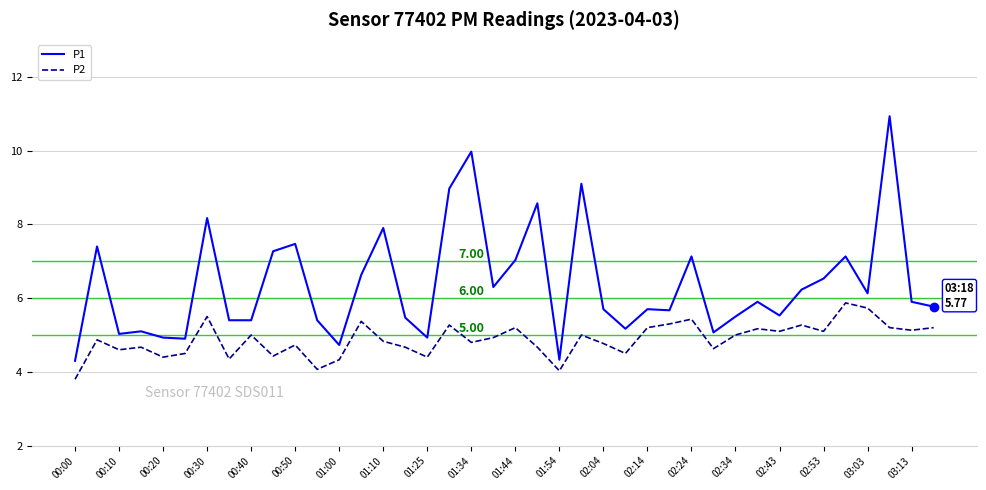

Does the chart display data point markers on the line(s)?

No